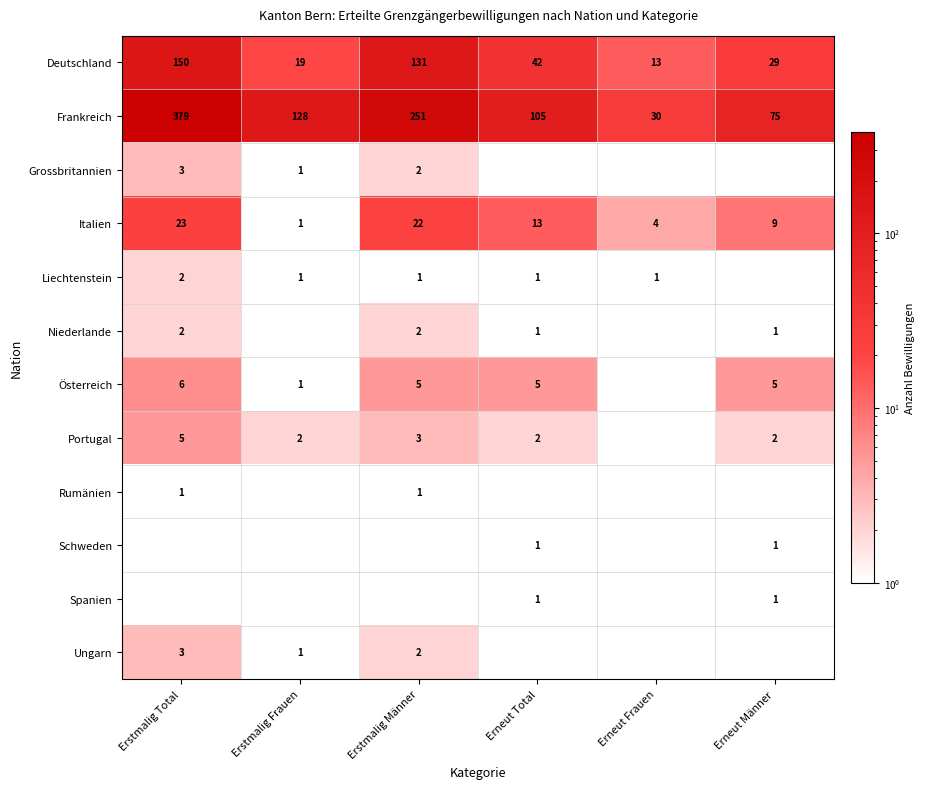

What is the sum of the Deutschland values at Erneut Männer and Erneut Total?

71